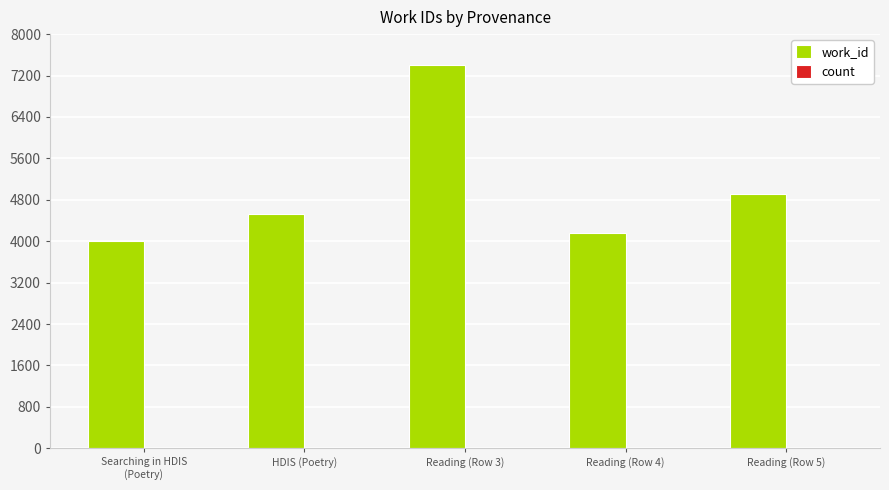

At which category is the sum across all series the highest?

Reading (Row 3)